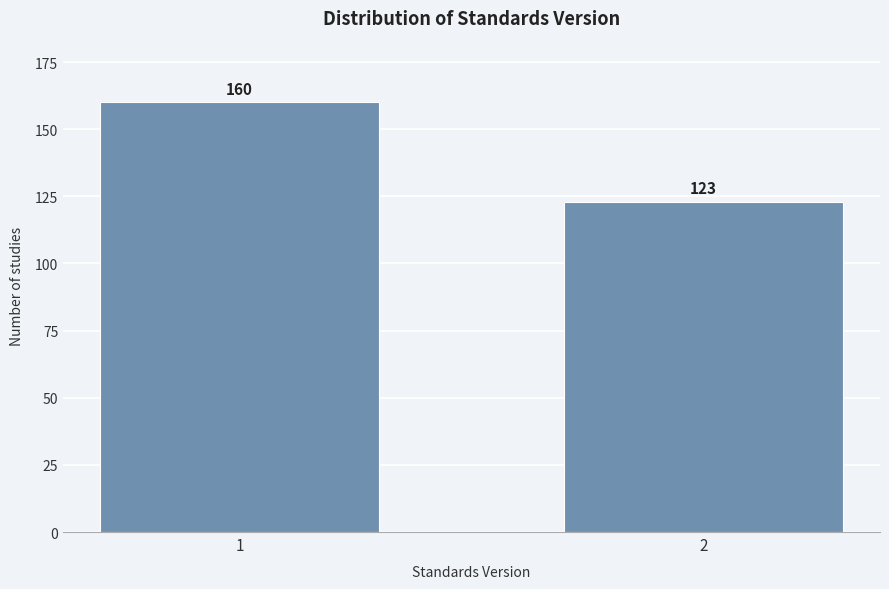

Reading left to right, list all the values displayed in this chart.

160	123